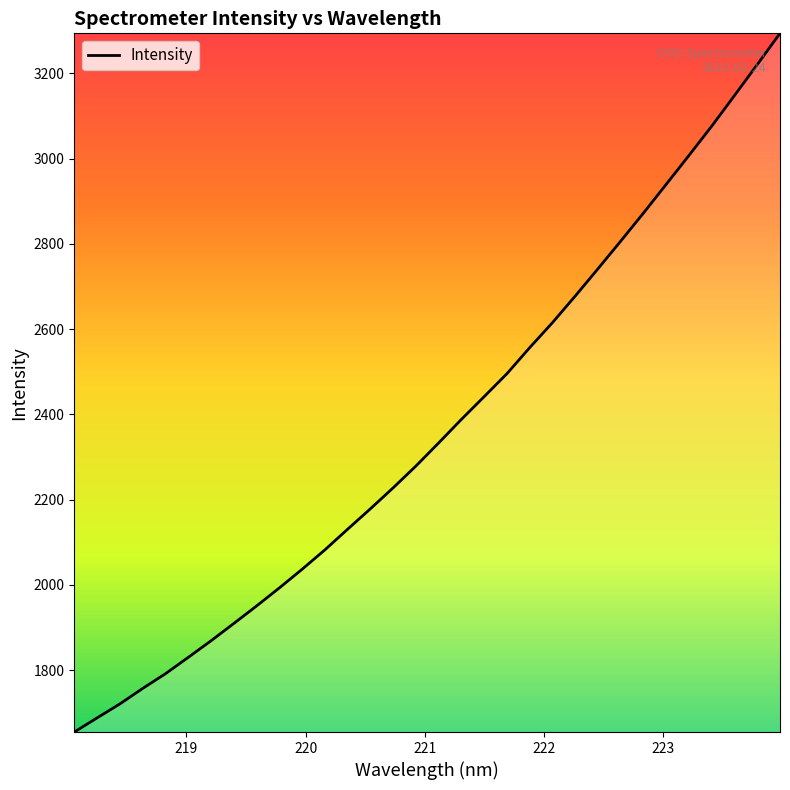

What is the smallest value displayed?

1654.5